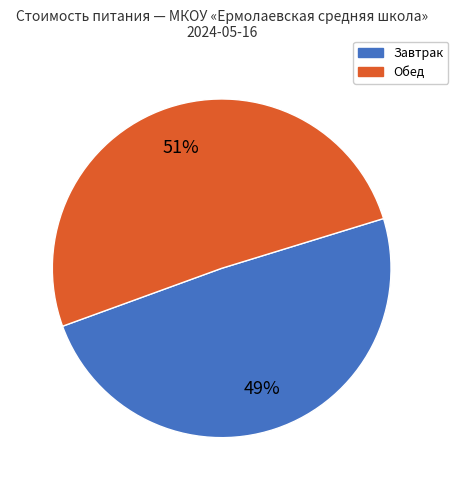

Is there any slice that represents more than half of the pie?

Yes